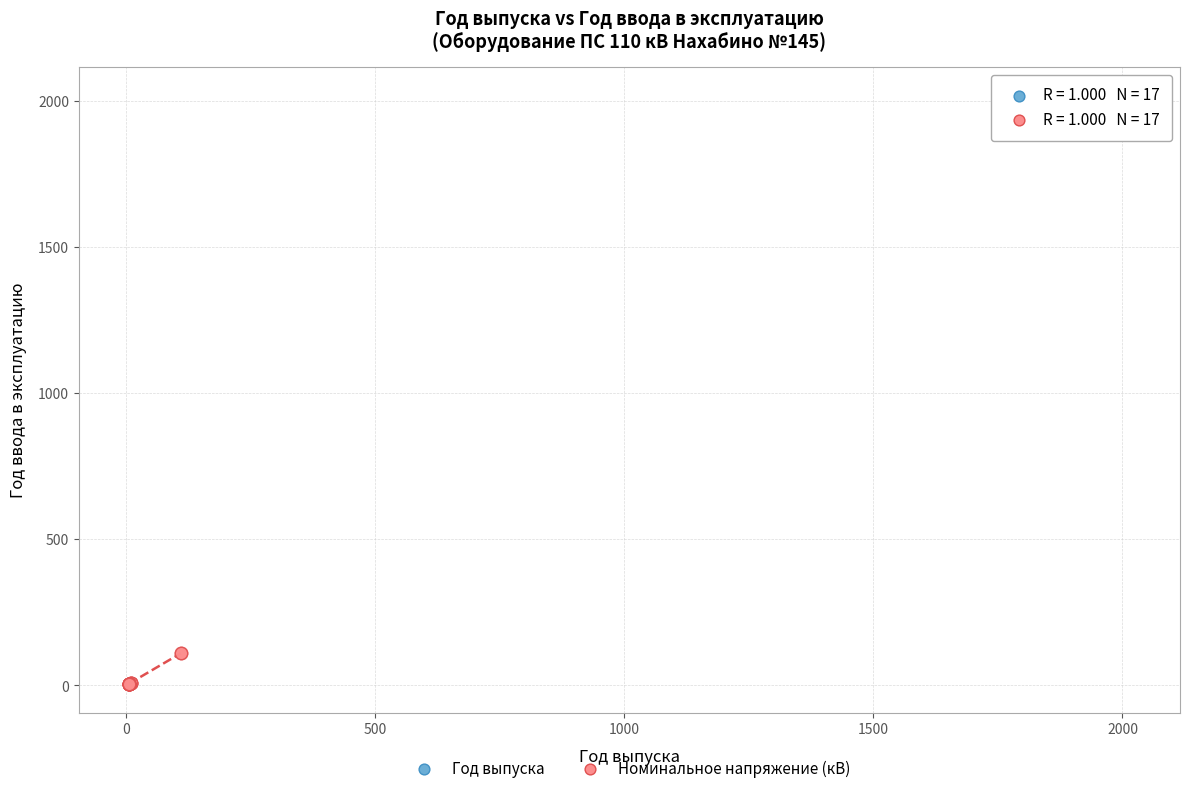

Which series contains the highest Y value?

Год выпуска